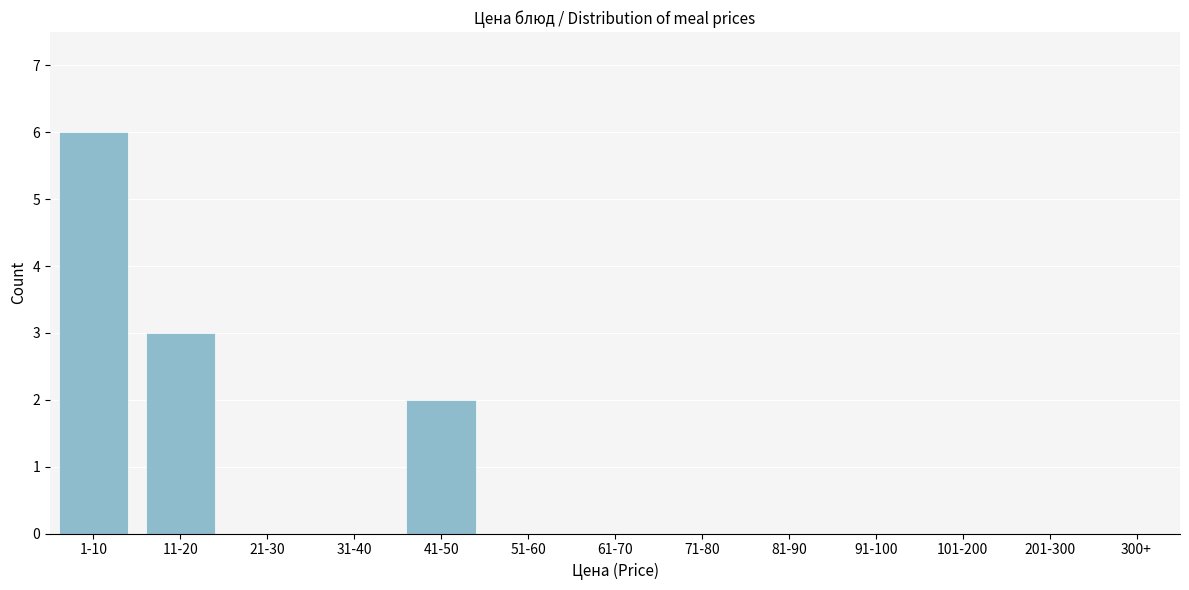

Reading right to left, what are all the values shown in this chart?

300+=0	201-300=0	101-200=0	91-100=0	81-90=0	71-80=0	61-70=0	51-60=0	41-50=2	31-40=0	21-30=0	11-20=3	1-10=6